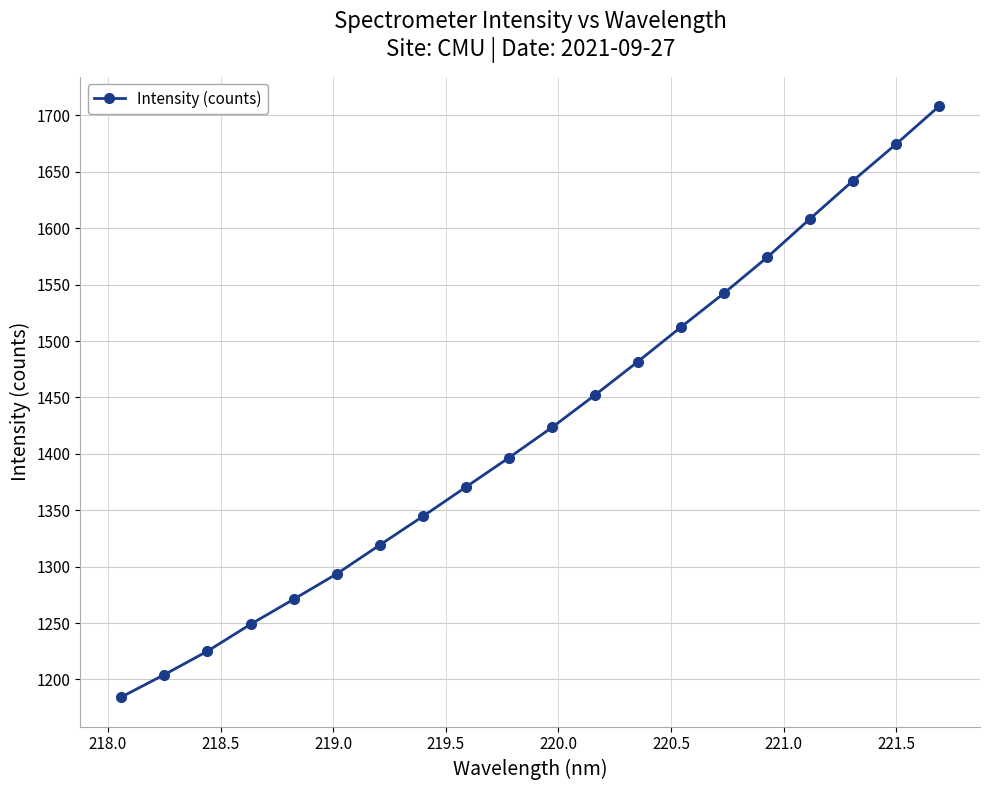

What is the minimum value shown in the chart?

1184.4